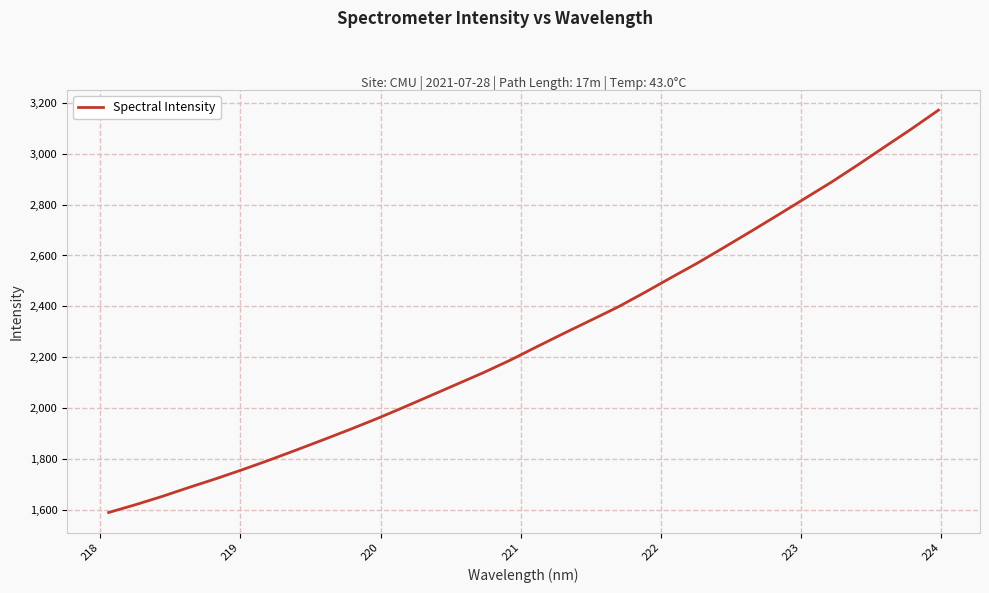

What is the minimum value shown in the chart?

1590.8